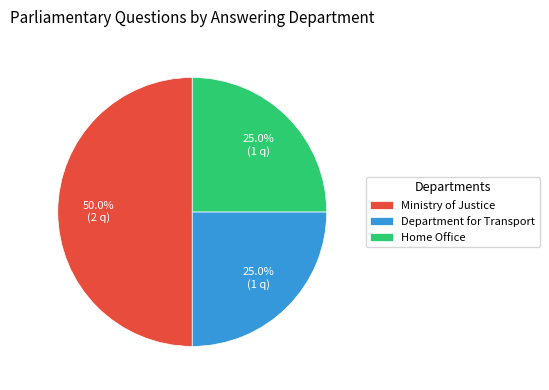

How many segments does this pie chart have?

3